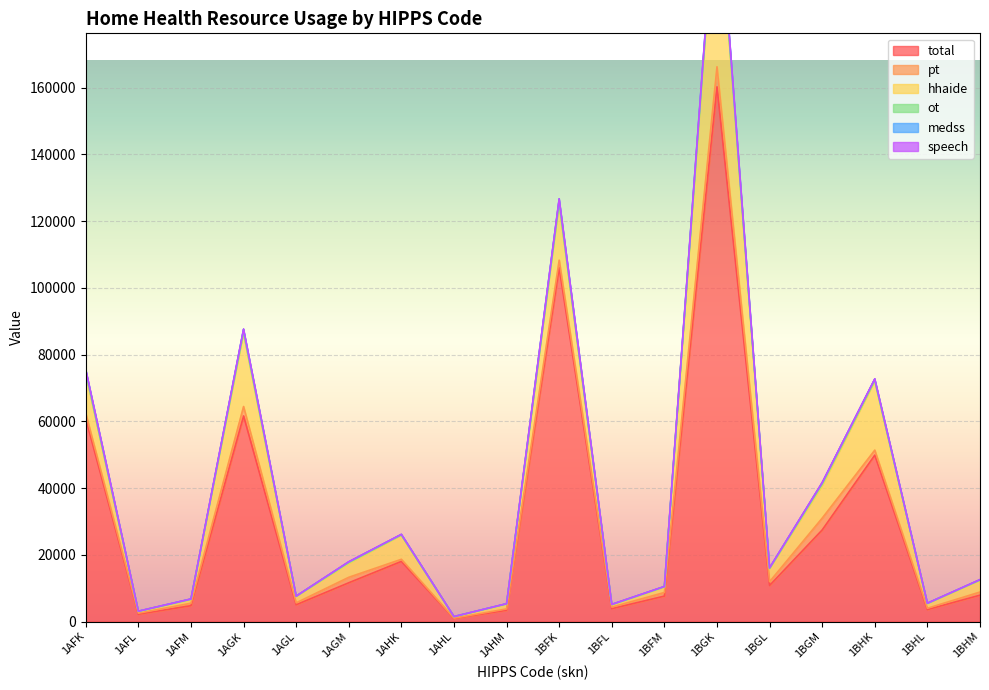

How many lines are shown in the chart?

6